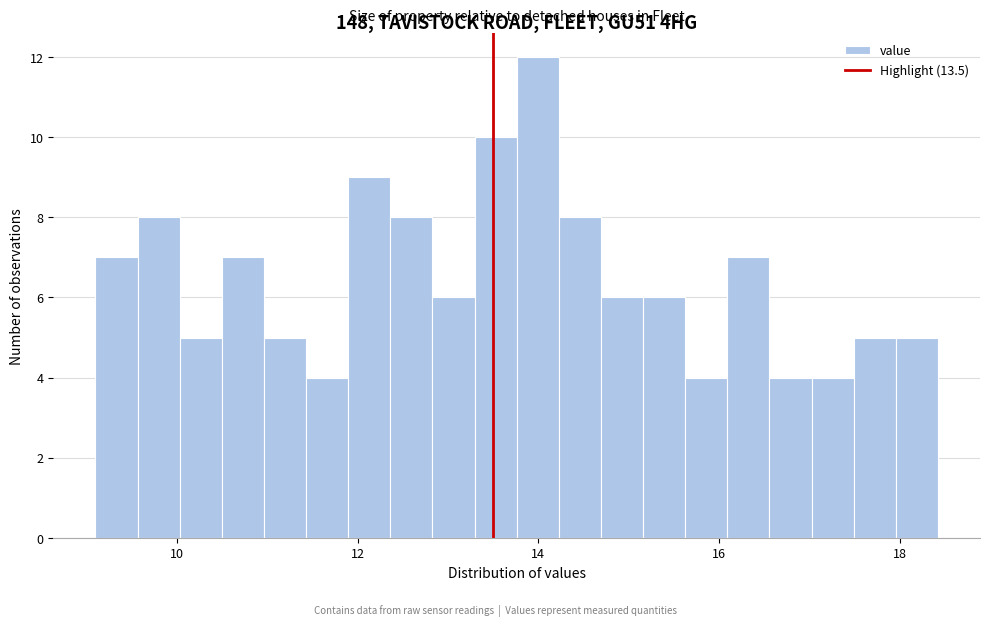

Read against the x-axis, roughly where is the centre of the tallest bar?

14.0